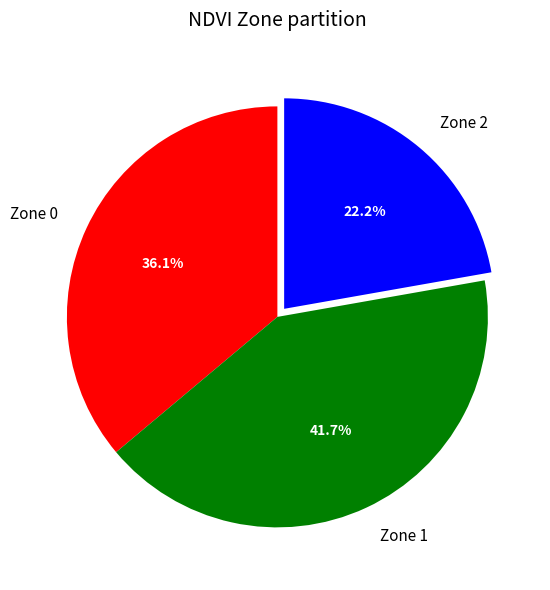

Approximately how many times larger is the value at Zone 1 compared to Zone 2?

1.9